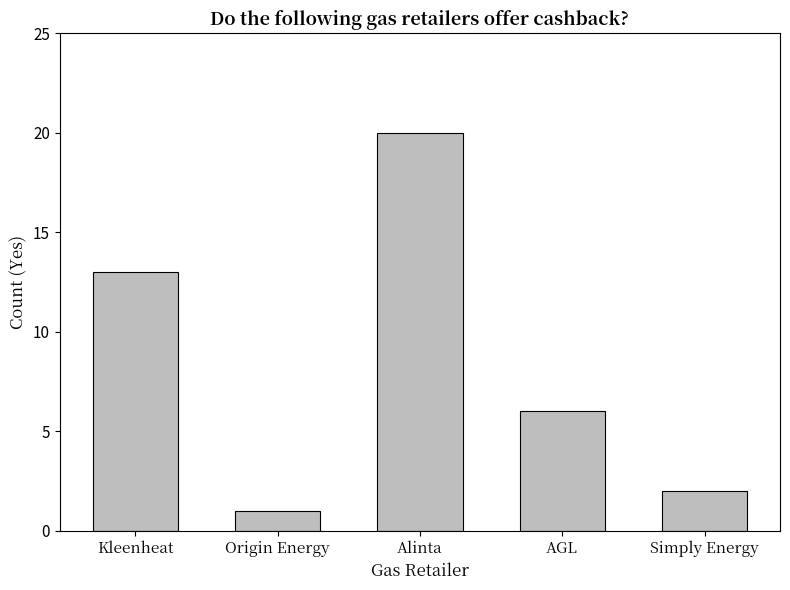

Reading right to left, what are all the values shown in this chart?

2	6	20	1	13